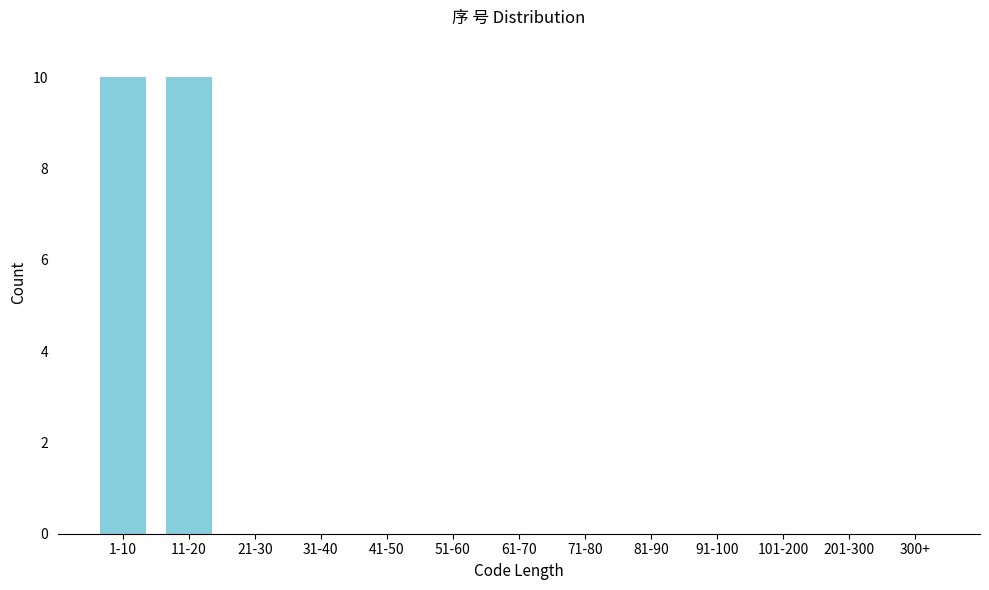

Reading left to right, transcribe all the data shown in this chart.

1-10=10	11-20=10	21-30=0	31-40=0	41-50=0	51-60=0	61-70=0	71-80=0	81-90=0	91-100=0	101-200=0	201-300=0	300+=0